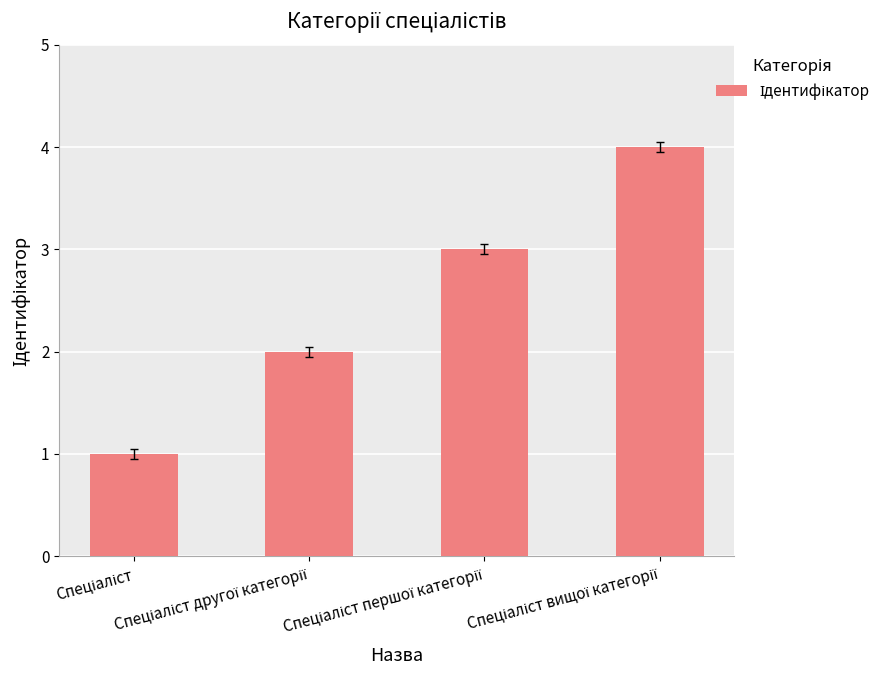

What is the greatest value displayed?

4